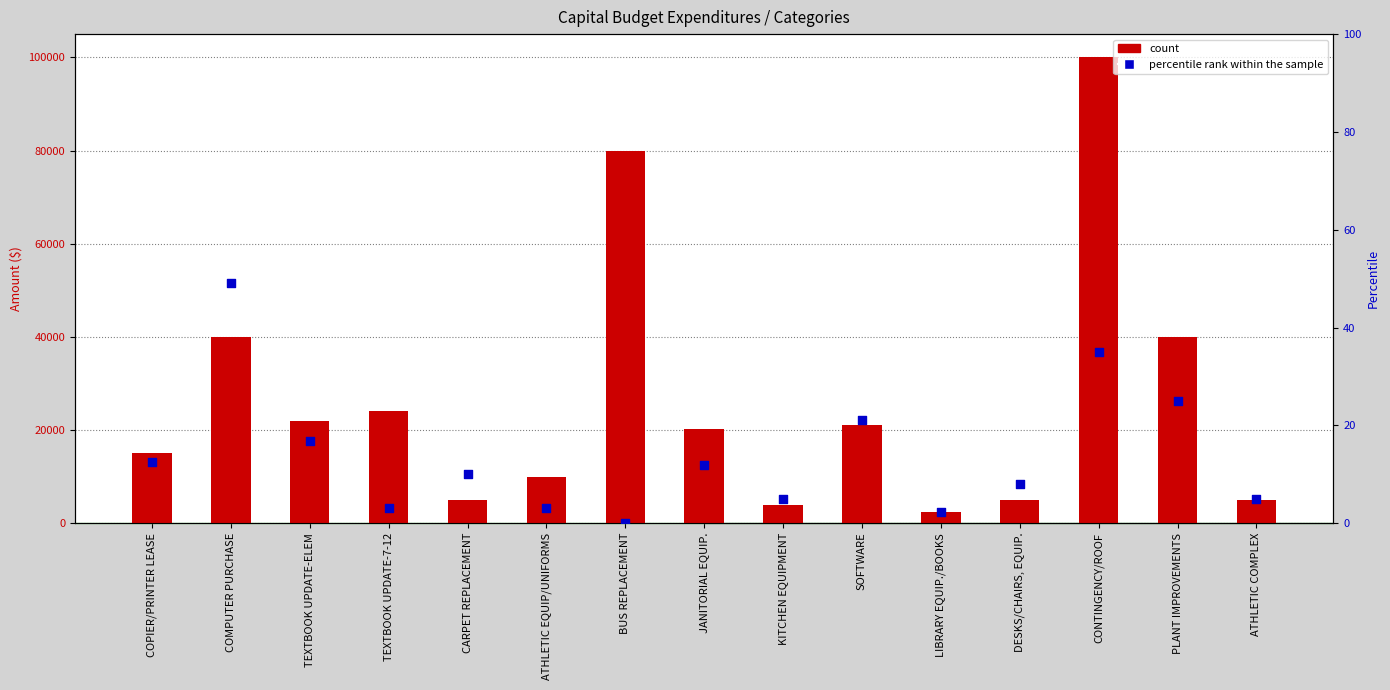

At which category is the sum across all series the highest?

CONTINGENCY/ROOF